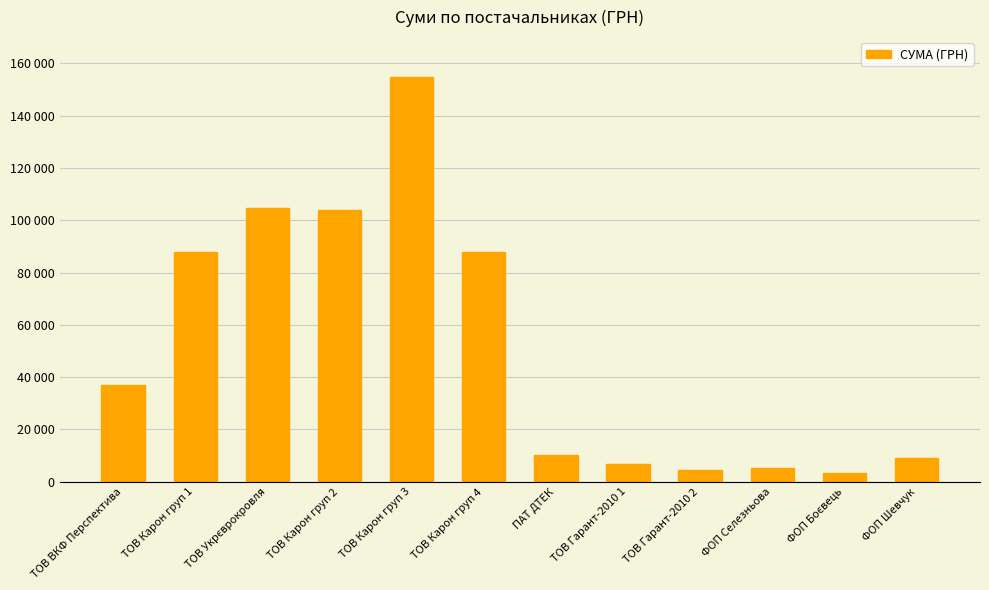

Rank the categories by value from highest to lowest.

ТОВ Карон груп 3, ТОВ Укрєврокровля, ТОВ Карон груп 2, ТОВ Карон груп 1, ТОВ Карон груп 4, ТОВ ВКФ Перспектива, ПАТ ДТЕК, ФОП Шевчук, ТОВ Гарант-2010 1, ФОП Селезньова, ТОВ Гарант-2010 2, ФОП Боєвець